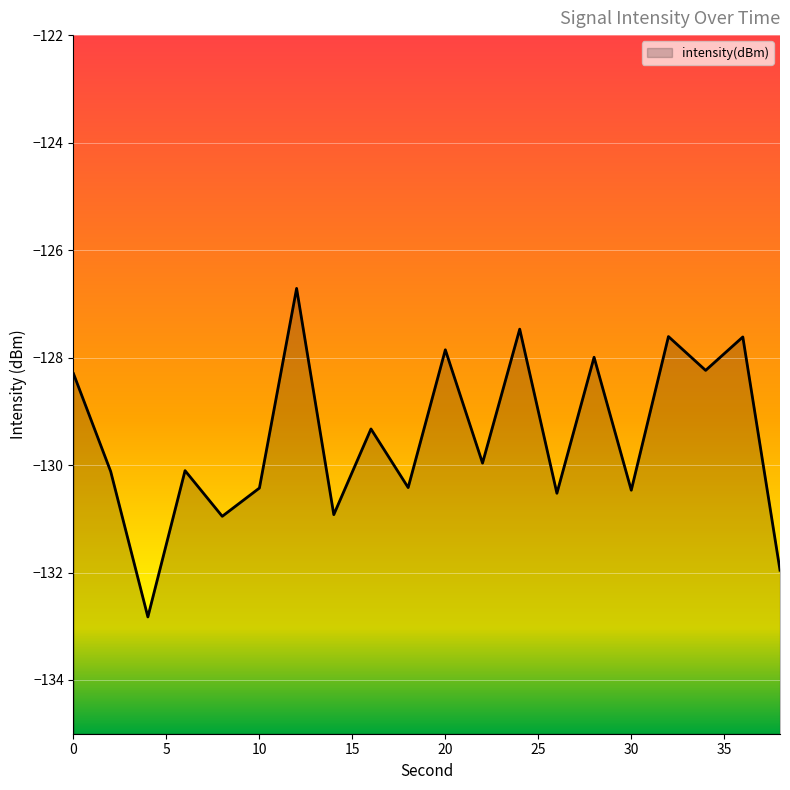

What is the maximum value shown in the chart?

-126.7